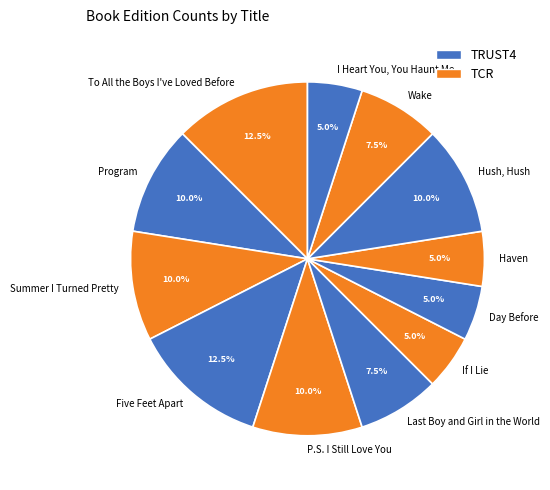

What portion of the pie excludes I Heart You, You Haunt Me?

95.0%